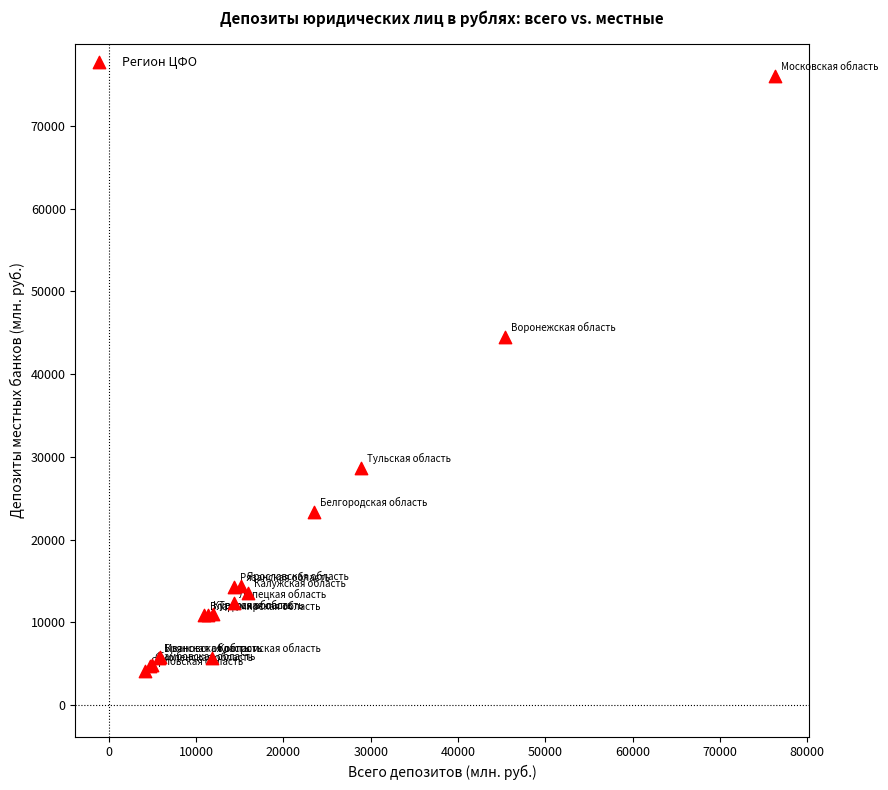

What Y value in the scatter plot is closest to 40114?

44532